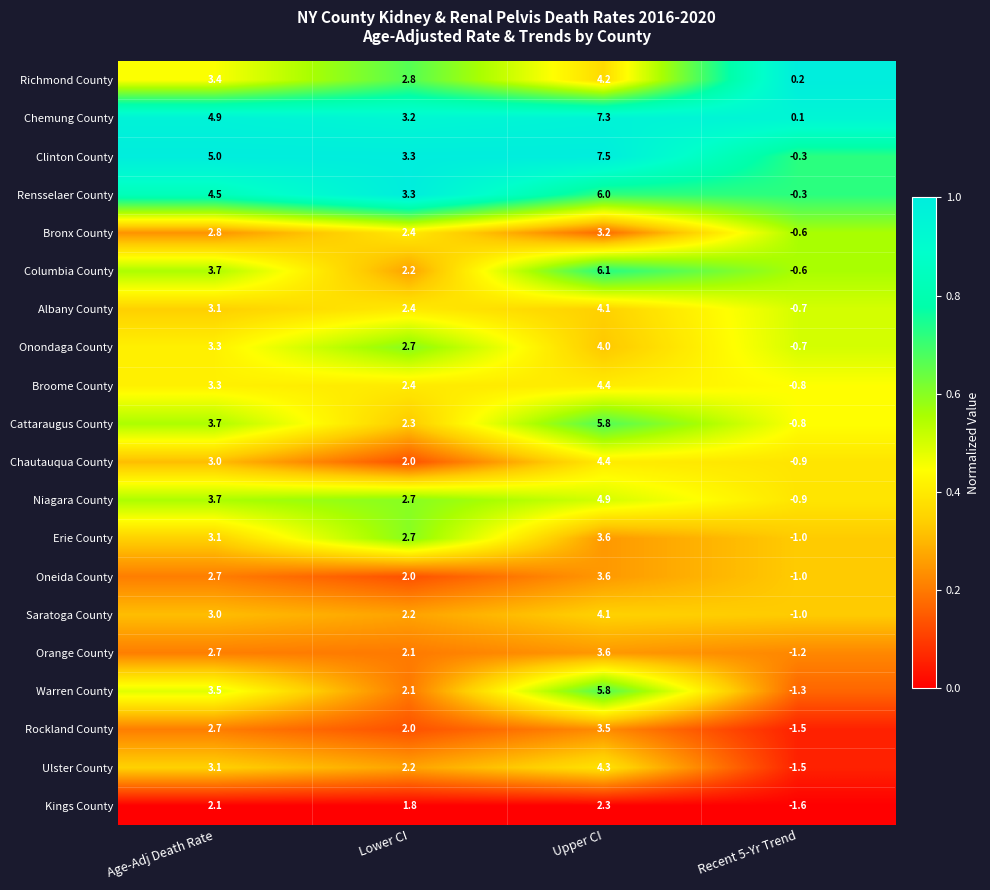

Is the value of Orange County at Lower CI greater than the value of Warren County at Upper CI?

No